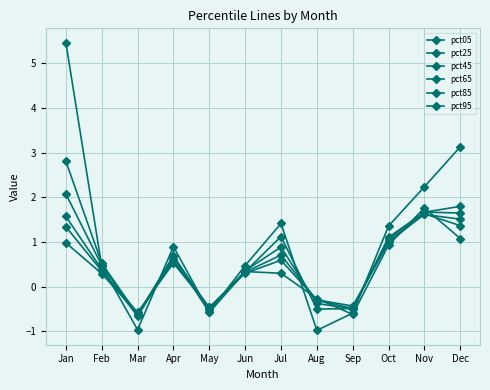

In pct45, how many points are lower than both neighbors (excluding endpoints)?

3